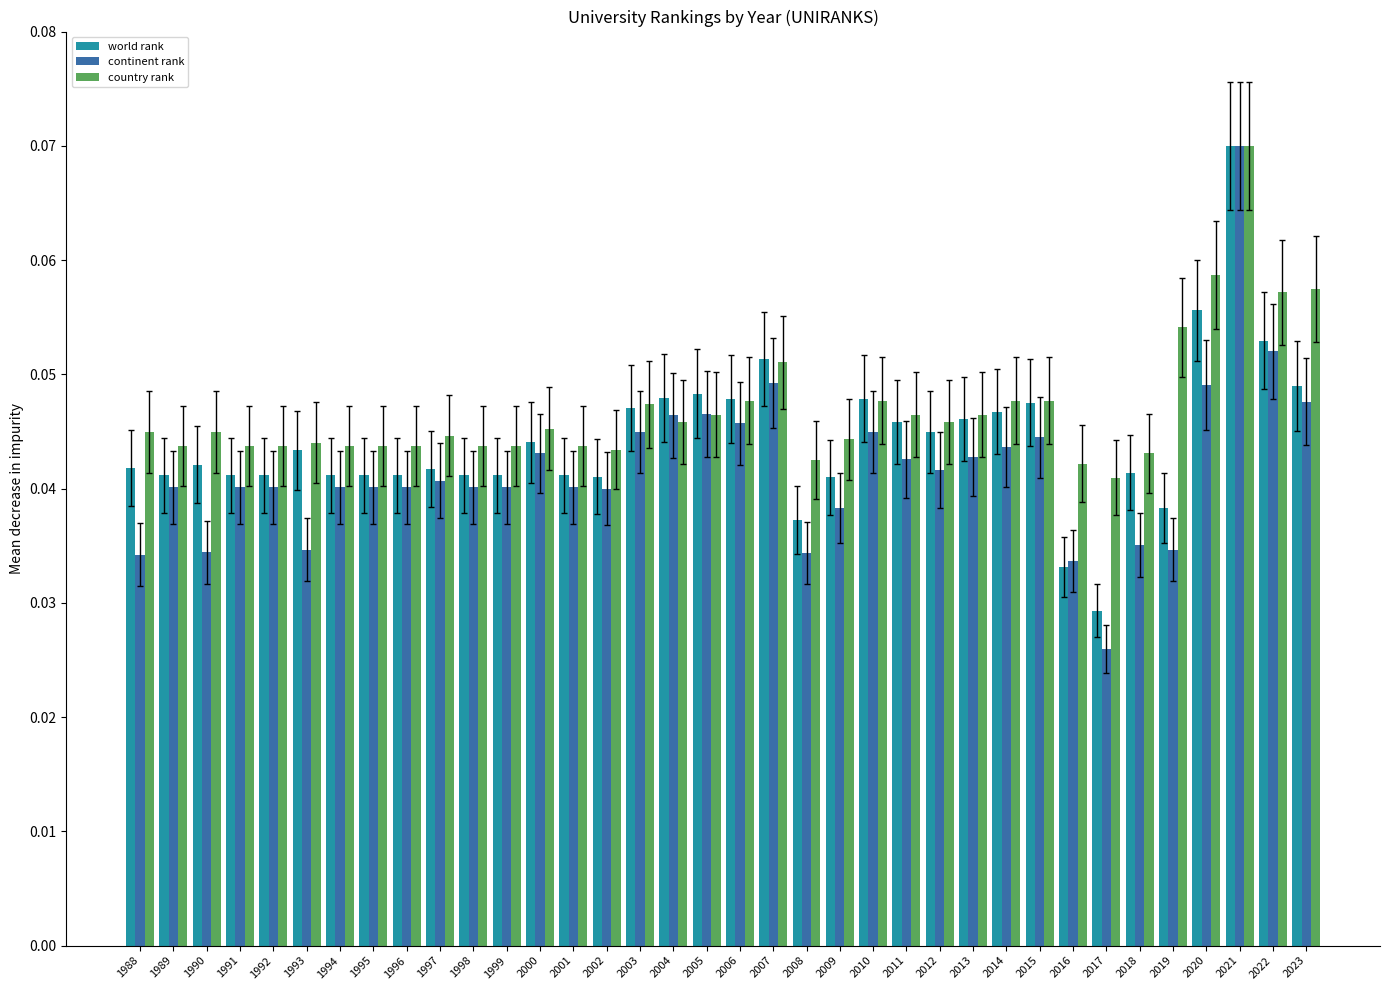

Which label corresponds to the smallest value in the chart?

2017